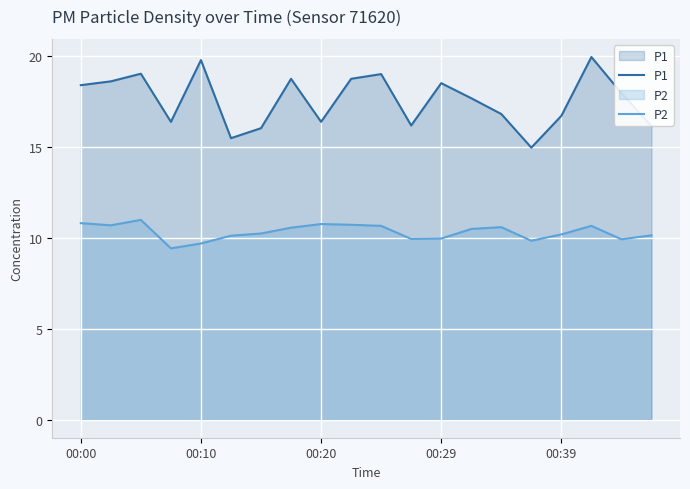

The value of P2 at 15 is 3.4. True or false?

False